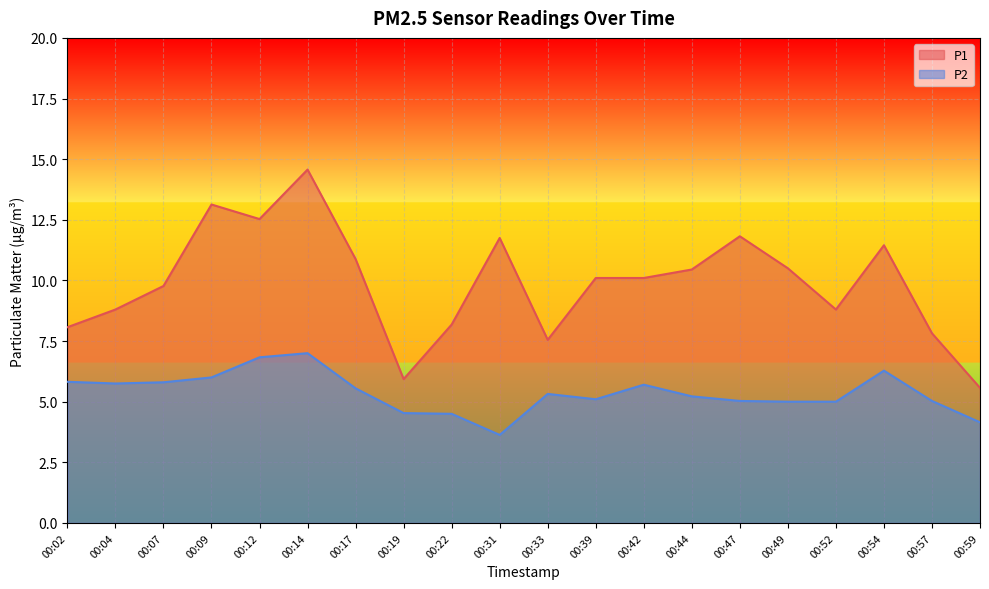

How many data points in P1 are above 10?

11